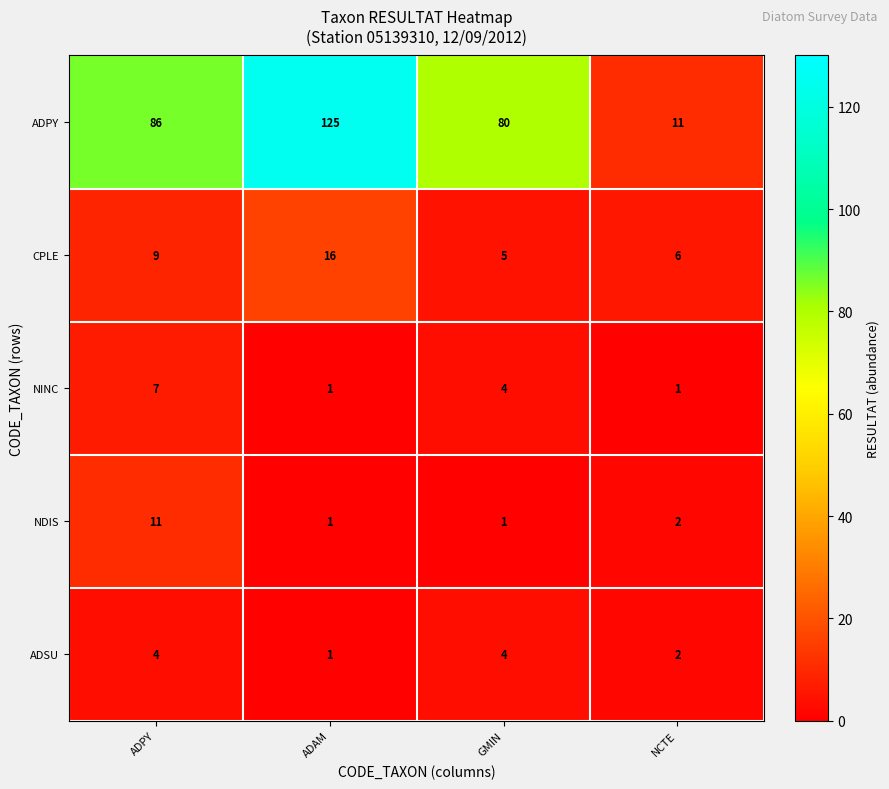

Which category has the highest value across all series?

ADAM